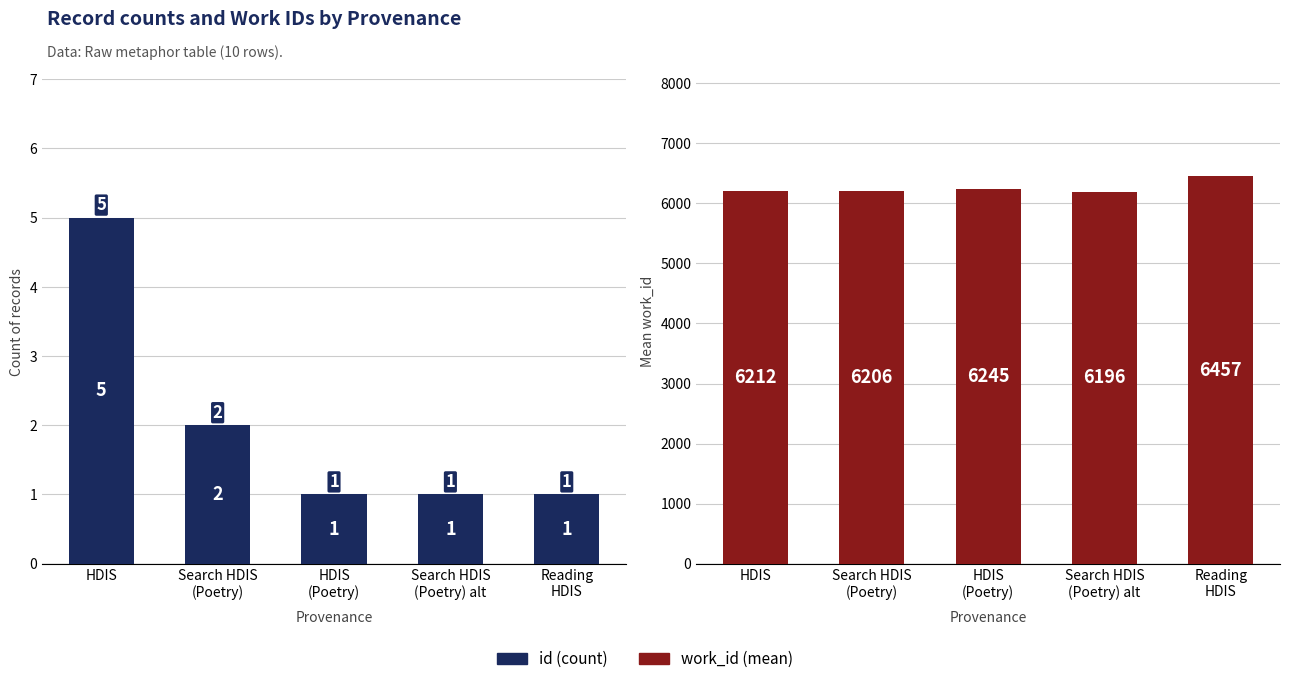

What position from the left is HDIS
(Poetry)?

3